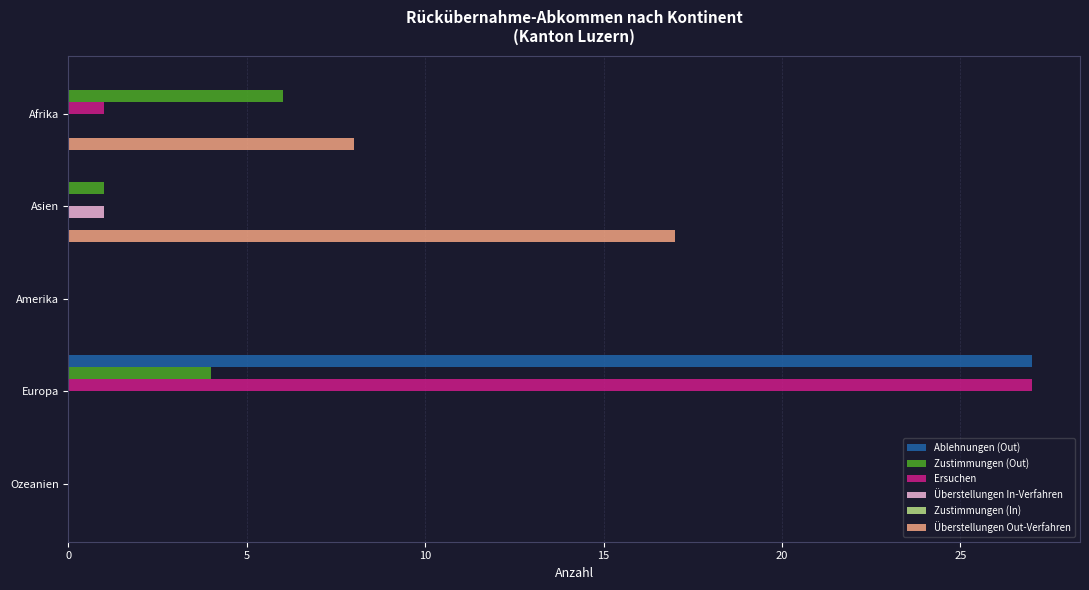

How many distinct data groups are displayed?

5